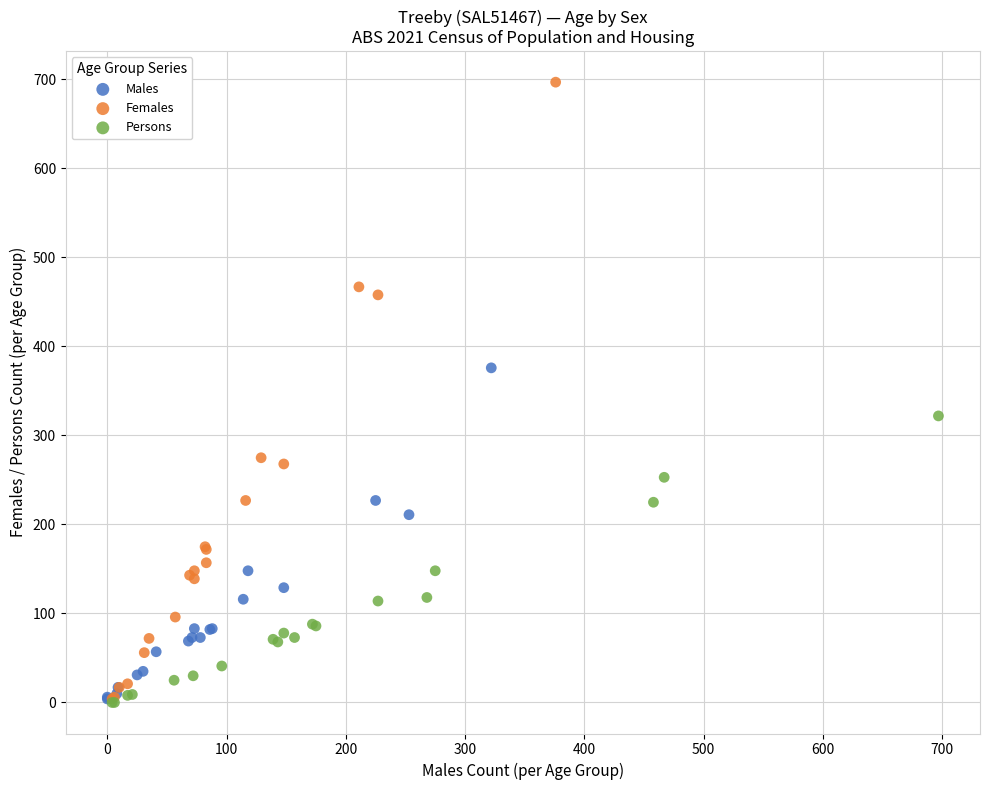

Which series has the widest spread of Y values?

Females